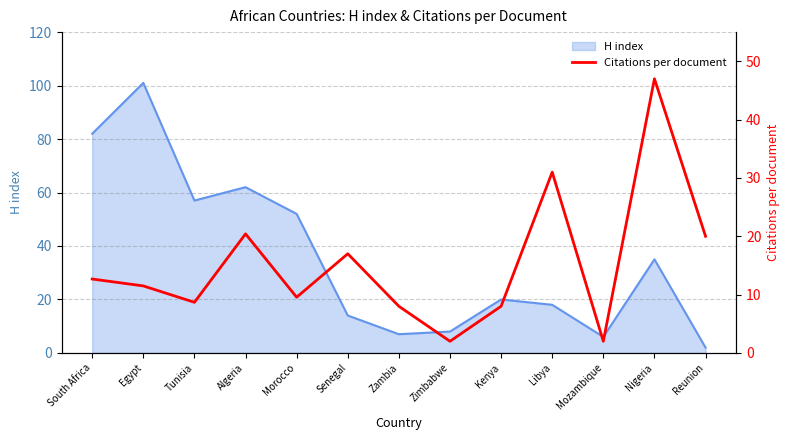

How many interior local peaks (higher than both neighbors) does the data have?

4